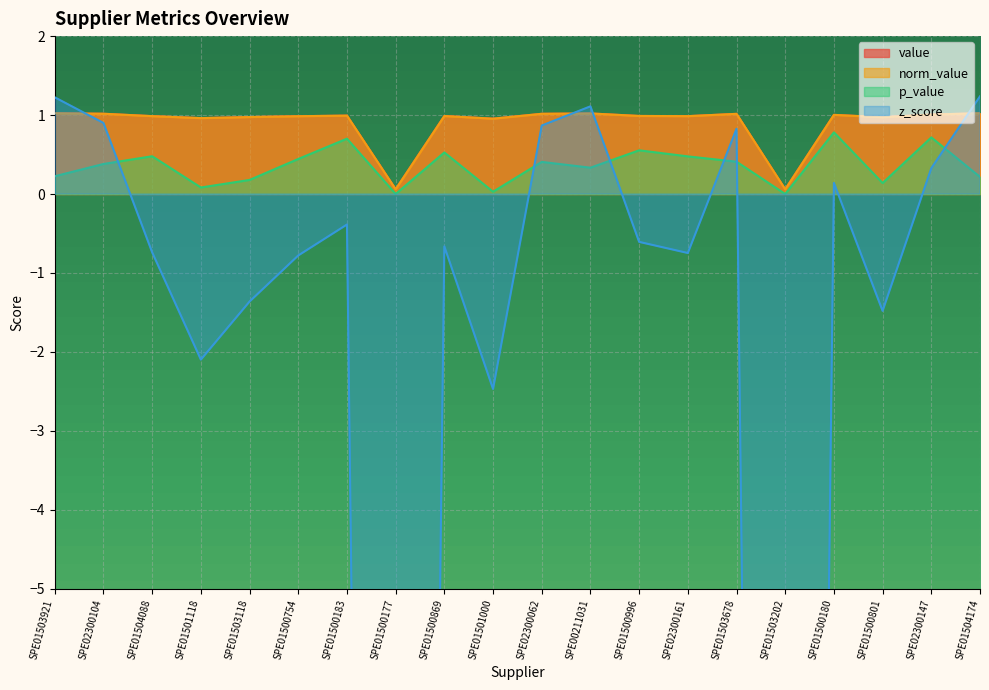

Reading left to right, list all the values displayed in this chart.

value: SPE01503921=1.0	SPE02300104=1.0	SPE01504088=1.0	SPE01501118=1.0	SPE01503118=1.0	SPE01500754=1.0	SPE01500183=1.0	SPE01500177=0.1	SPE01500869=1.0	SPE01501000=1.0	SPE02300062=1.0	SPE00211031=1.0	SPE01500996=1.0	SPE02300161=1.0	SPE01503678=1.0	SPE01503202=0.1	SPE01500180=1.0	SPE01500801=1.0	SPE02300147=1.0	SPE01504174=1.0
norm_value: SPE01503921=1.0	SPE02300104=1.0	SPE01504088=1.0	SPE01501118=1.0	SPE01503118=1.0	SPE01500754=1.0	SPE01500183=1.0	SPE01500177=0.1	SPE01500869=1.0	SPE01501000=1.0	SPE02300062=1.0	SPE00211031=1.0	SPE01500996=1.0	SPE02300161=1.0	SPE01503678=1.0	SPE01503202=0.1	SPE01500180=1.0	SPE01500801=1.0	SPE02300147=1.0	SPE01504174=1.0
p_value: SPE01503921=0.2	SPE02300104=0.4	SPE01504088=0.5	SPE01501118=0.1	SPE01503118=0.2	SPE01500754=0.4	SPE01500183=0.7	SPE01500177=0.0	SPE01500869=0.5	SPE01501000=0.0	SPE02300062=0.4	SPE00211031=0.3	SPE01500996=0.6	SPE02300161=0.5	SPE01503678=0.4	SPE01503202=0.0	SPE01500180=0.8	SPE01500801=0.1	SPE02300147=0.7	SPE01504174=0.2
z_score: SPE01503921=1.2	SPE02300104=0.9	SPE01504088=-0.7	SPE01501118=-2.1	SPE01503118=-1.4	SPE01500754=-0.8	SPE01500183=-0.4	SPE01500177=-50.5	SPE01500869=-0.7	SPE01501000=-2.5	SPE02300062=0.9	SPE00211031=1.1	SPE01500996=-0.6	SPE02300161=-0.7	SPE01503678=0.8	SPE01503202=-50.6	SPE01500180=0.1	SPE01500801=-1.5	SPE02300147=0.3	SPE01504174=1.2